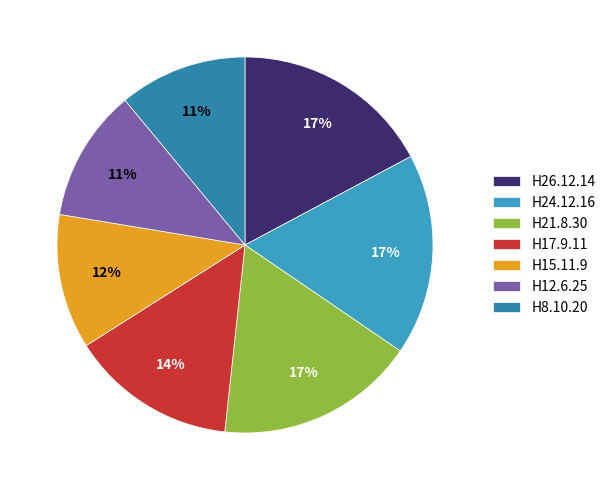

To the nearest percent, what is the average slice percentage?

14%